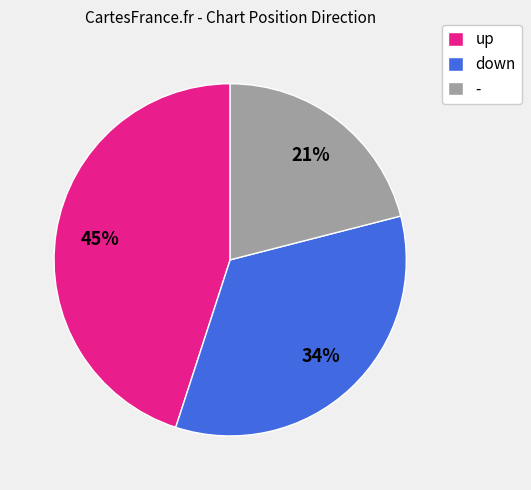

Count the number of slices in the pie.

3